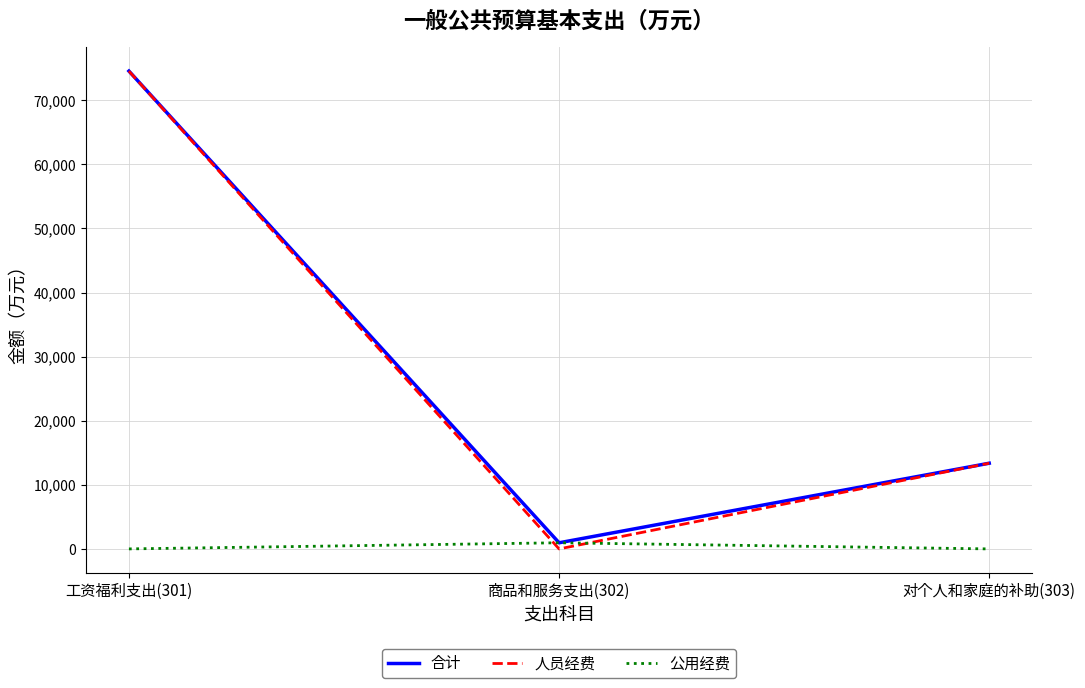

At which label is 合计 closest to 37756?

对个人和家庭的补助(303)